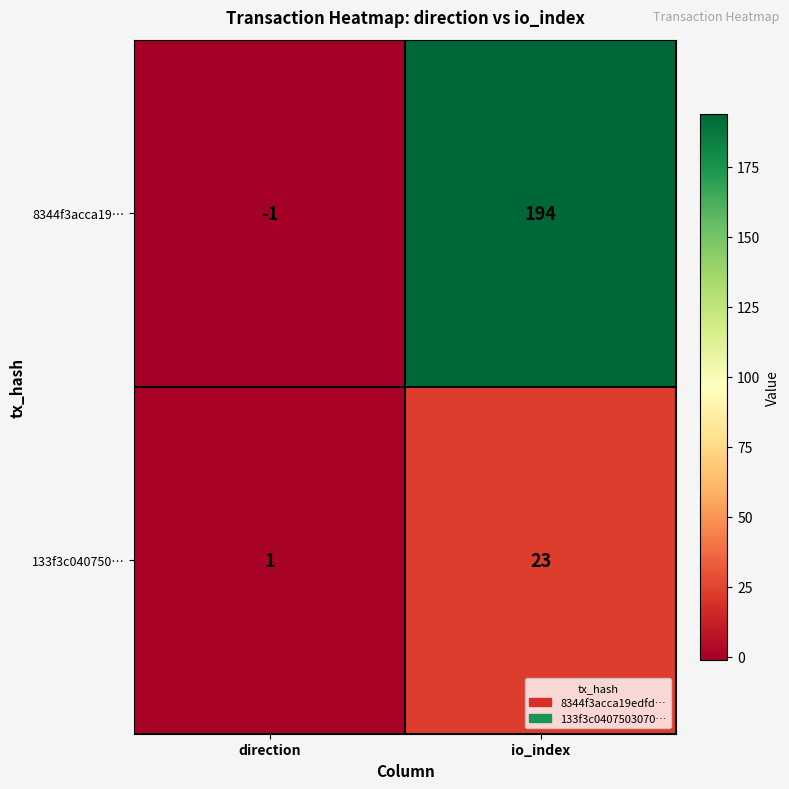

True or false: 133f3c040750… has a value of 1 at direction.

True